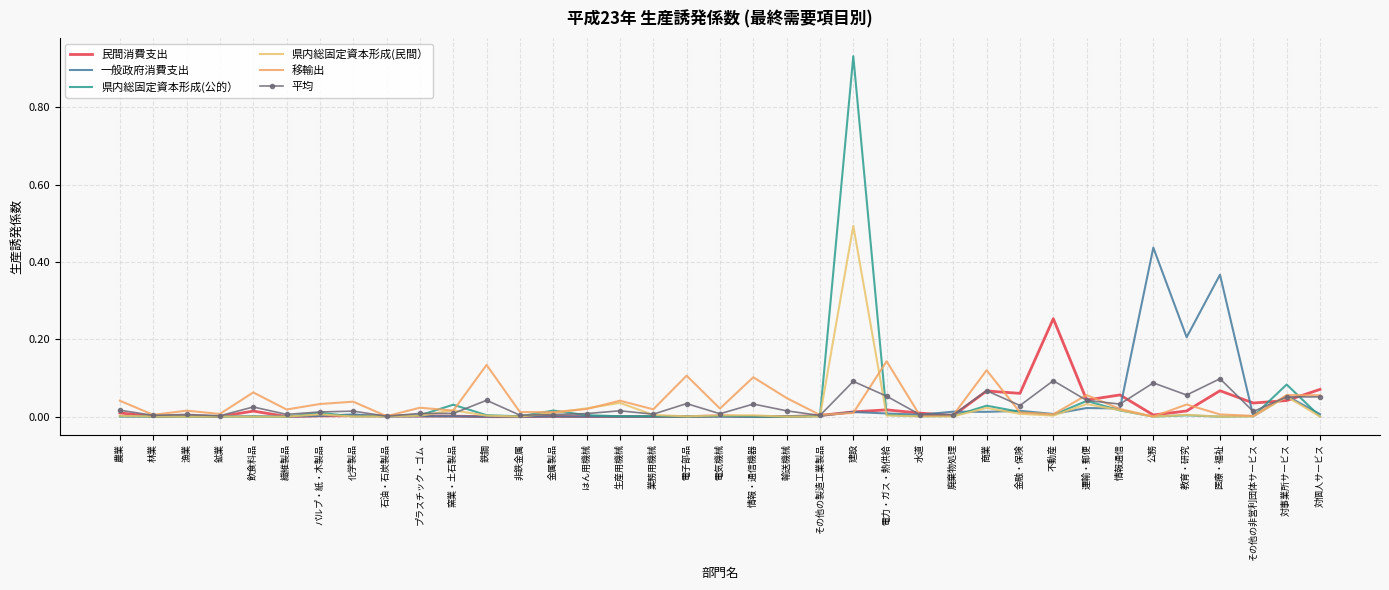

At which category does the chart reach its peak across all series?

建設